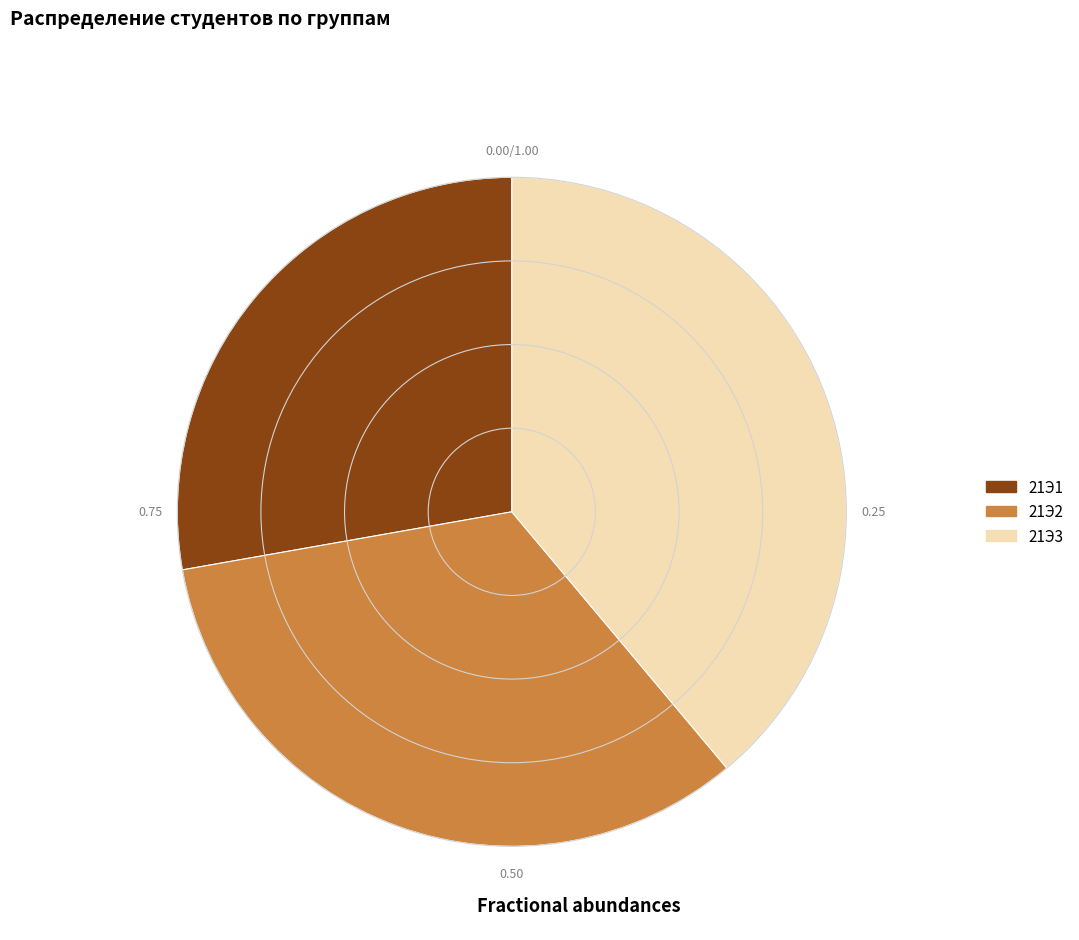

The 21Э1 slice represents 28% of the pie. True or false?

True